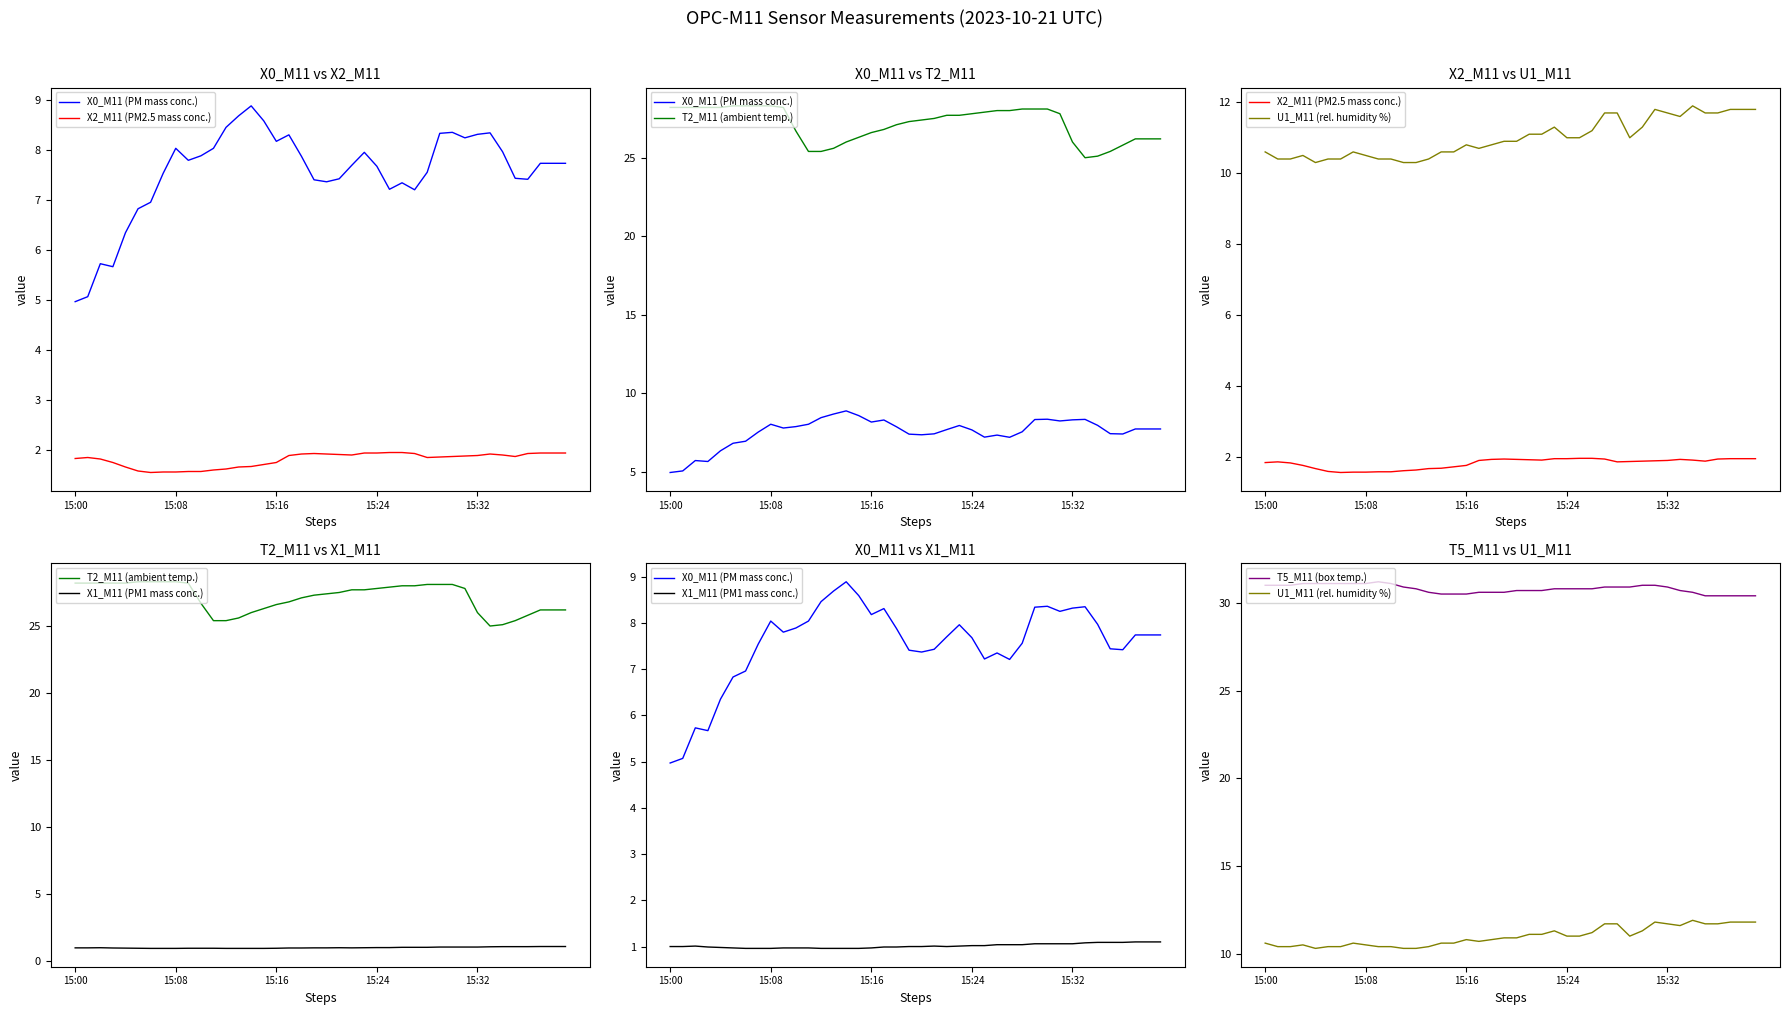

Reading left to right, list all the values displayed in this chart.

X0_M11 (PM mass conc.): 5.0	5.1	5.7	5.7	6.3	6.8	7.0	7.5	8.0	7.8	7.9	8.0	8.5	8.7	8.9	8.6	8.2	8.3	7.9	7.4	7.4	7.4	7.7	8.0	7.7	7.2	7.3	7.2	7.6	8.3	8.4	8.2	8.3	8.3	8.0	7.4	7.4	7.7	7.7	7.7
X2_M11 (PM2.5 mass conc.): 1.8	1.9	1.8	1.8	1.7	1.6	1.6	1.6	1.6	1.6	1.6	1.6	1.6	1.7	1.7	1.7	1.8	1.9	1.9	1.9	1.9	1.9	1.9	1.9	1.9	1.9	1.9	1.9	1.9	1.9	1.9	1.9	1.9	1.9	1.9	1.9	1.9	1.9	1.9	1.9
T2_M11 (ambient temp.): 28.2	28.2	28.2	28.2	28.2	28.3	28.3	28.3	28.3	28.2	26.7	25.4	25.4	25.6	26.0	26.3	26.6	26.8	27.1	27.3	27.4	27.5	27.7	27.7	27.8	27.9	28.0	28.0	28.1	28.1	28.1	27.8	26.0	25.0	25.1	25.4	25.8	26.2	26.2	26.2
U1_M11 (rel. humidity %): 10.6	10.4	10.4	10.5	10.3	10.4	10.4	10.6	10.5	10.4	10.4	10.3	10.3	10.4	10.6	10.6	10.8	10.7	10.8	10.9	10.9	11.1	11.1	11.3	11.0	11.0	11.2	11.7	11.7	11.0	11.3	11.8	11.7	11.6	11.9	11.7	11.7	11.8	11.8	11.8
X1_M11 (PM1 mass conc.): 1.0	1.0	1.0	1.0	1.0	1.0	1.0	1.0	1.0	1.0	1.0	1.0	1.0	1.0	1.0	1.0	1.0	1.0	1.0	1.0	1.0	1.0	1.0	1.0	1.0	1.0	1.0	1.0	1.0	1.1	1.1	1.1	1.1	1.1	1.1	1.1	1.1	1.1	1.1	1.1
T5_M11 (box temp.): 31.0	31.0	31.0	31.1	31.1	31.1	31.1	31.1	31.1	31.2	31.1	30.9	30.8	30.6	30.5	30.5	30.5	30.6	30.6	30.6	30.7	30.7	30.7	30.8	30.8	30.8	30.8	30.9	30.9	30.9	31.0	31.0	30.9	30.7	30.6	30.4	30.4	30.4	30.4	30.4